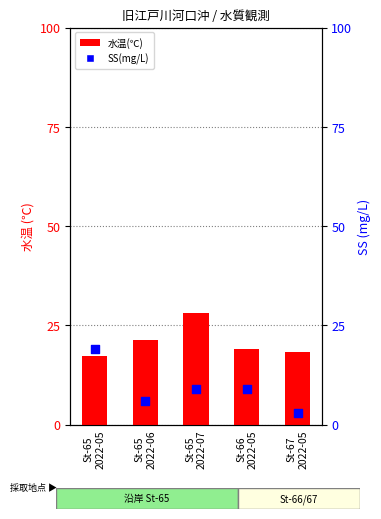

Is the value of SS(mg/L) at St-65
2022-07 greater than the value of 水温(℃) at St-65
2022-05?

No